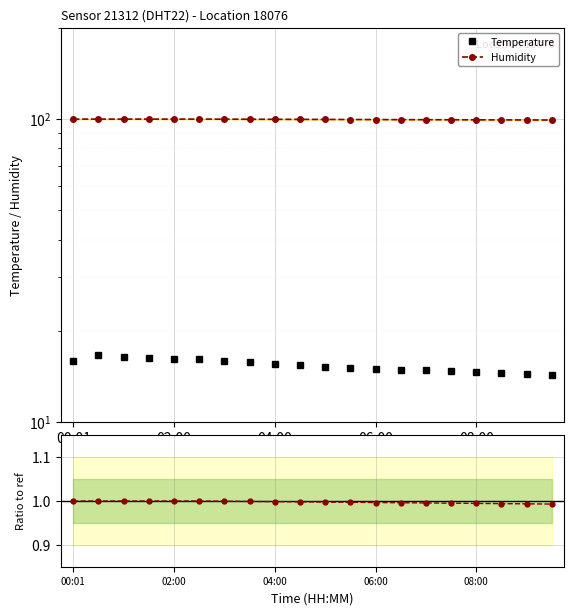

What is the sum of all Temperature values?

307.7